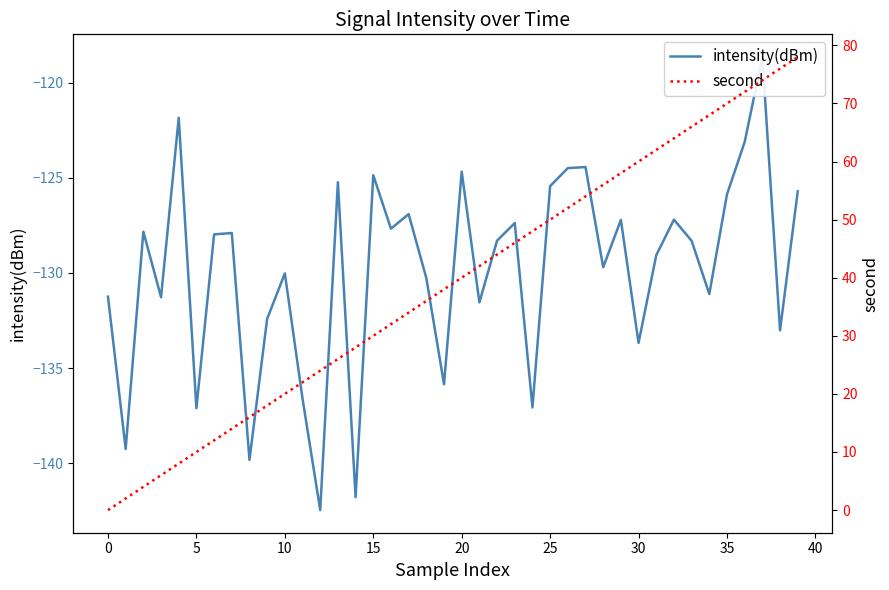

Which label corresponds to the largest value in the chart?

39